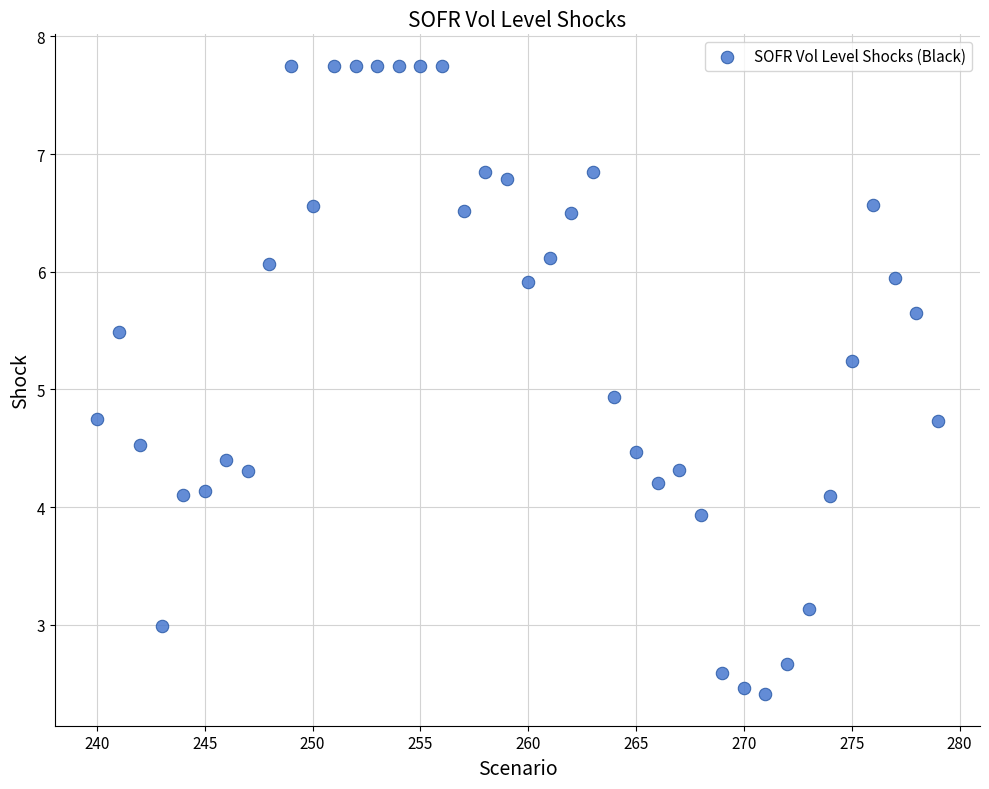

What Y value in the scatter plot is closest to 5?

4.9